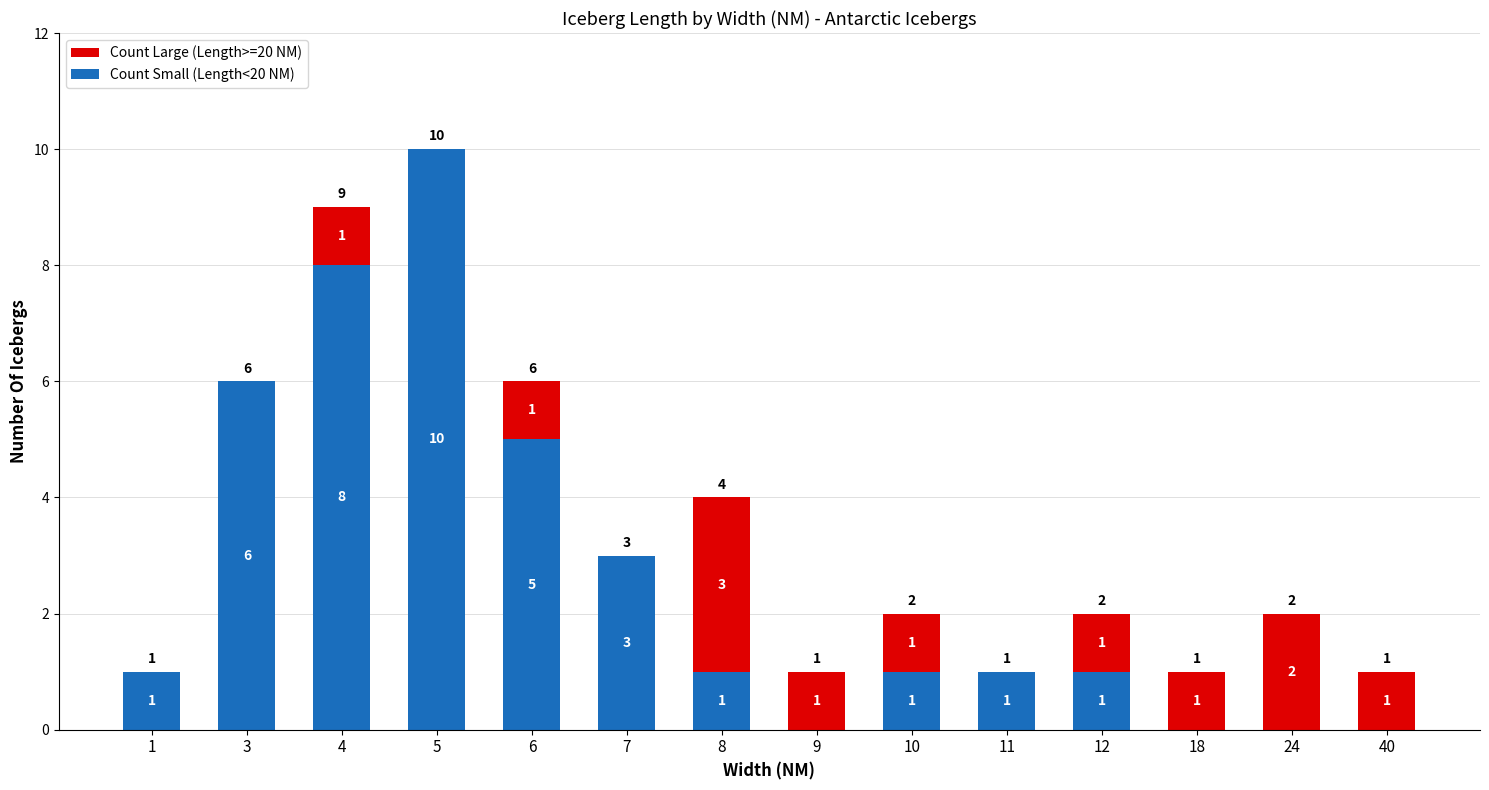

Count the number of categories in the chart.

14